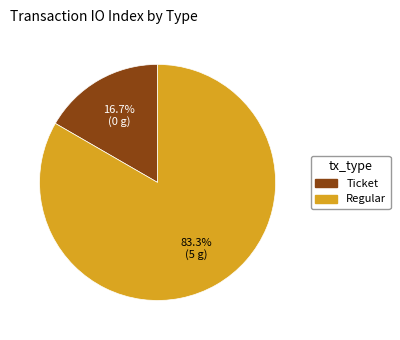

To the nearest percent, what is the difference between the Regular and Ticket slice percentages?

67%